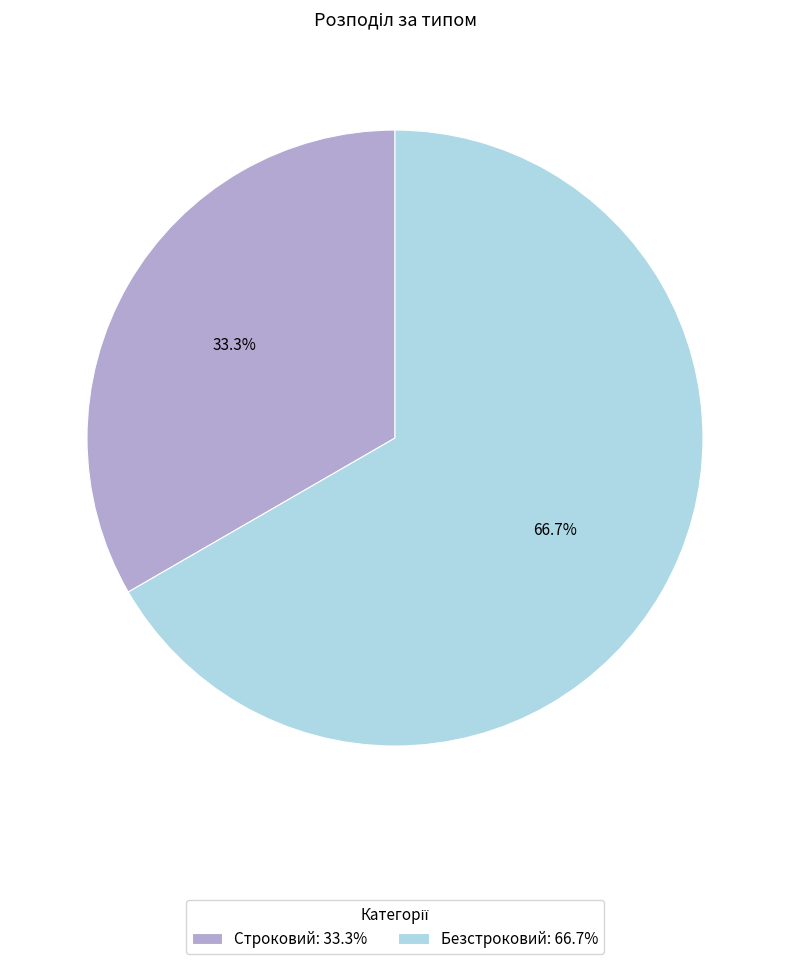

What is the smallest slice in the pie chart?

Строковий